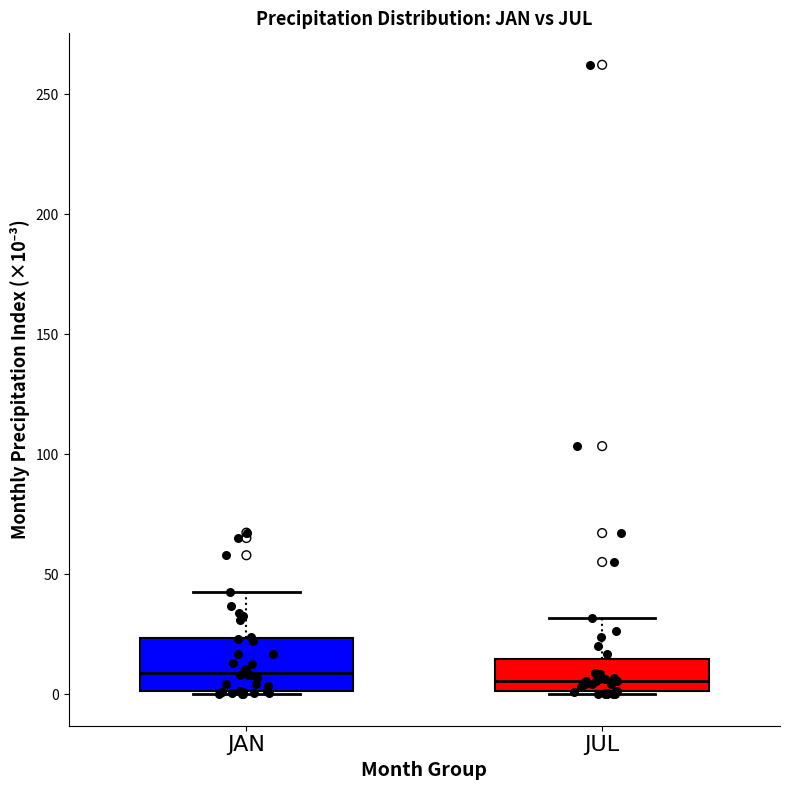

Reading left to right, read every box against the y-axis: the position of its median line, the range the box covers, and the ends of its whiskers. The values are not printed on the chart, so give them approximately, as read against the axis.

JAN: median 10, box 0 to 25, whiskers 0 to 40
JUL: median 5, box 0 to 15, whiskers 0 to 30